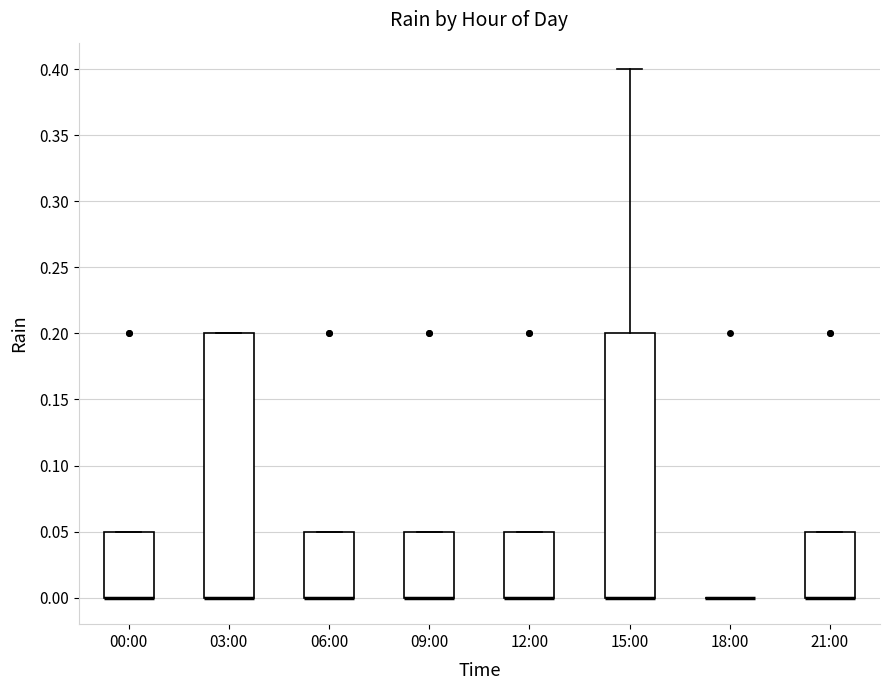

Reading left to right, read every box against the y-axis: the position of its median line, the range the box covers, and the ends of its whiskers. The values are not printed on the chart, so give them approximately, as read against the axis.

00:00: median 0.00 (drawn on the box's lower edge), box 0.00 to 0.05, whiskers 0.00 to 0.05
03:00: median 0.00 (drawn on the box's lower edge), box 0.00 to 0.20, whiskers 0.00 to 0.20
06:00: median 0.00 (drawn on the box's lower edge), box 0.00 to 0.05, whiskers 0.00 to 0.05
09:00: median 0.00 (drawn on the box's lower edge), box 0.00 to 0.05, whiskers 0.00 to 0.05
12:00: median 0.00 (drawn on the box's lower edge), box 0.00 to 0.05, whiskers 0.00 to 0.05
15:00: median 0.00 (drawn on the box's lower edge), box 0.00 to 0.20, whiskers 0.00 to 0.40
18:00: box collapsed to a line at 0.00, whiskers 0.00 to 0.00
21:00: median 0.00 (drawn on the box's lower edge), box 0.00 to 0.05, whiskers 0.00 to 0.05